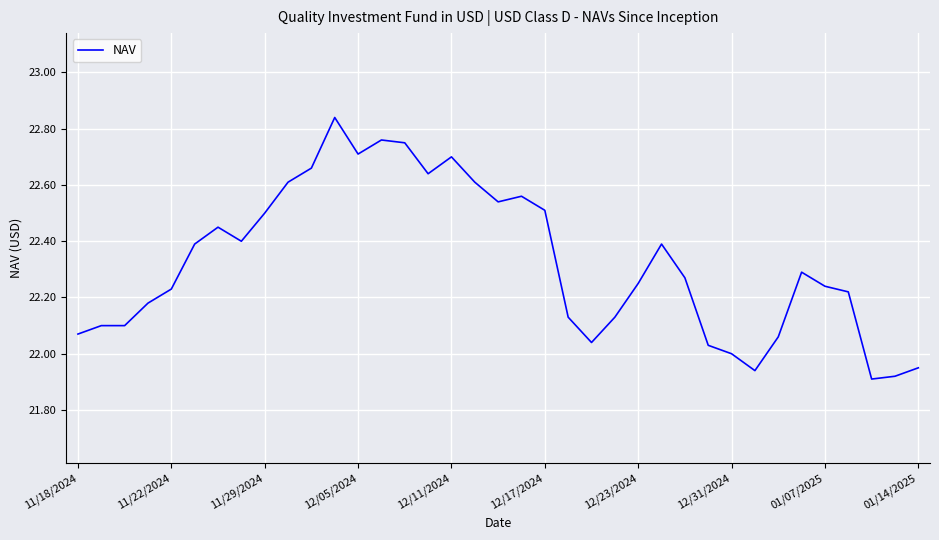

What is the difference between the maximum and minimum values?

0.9